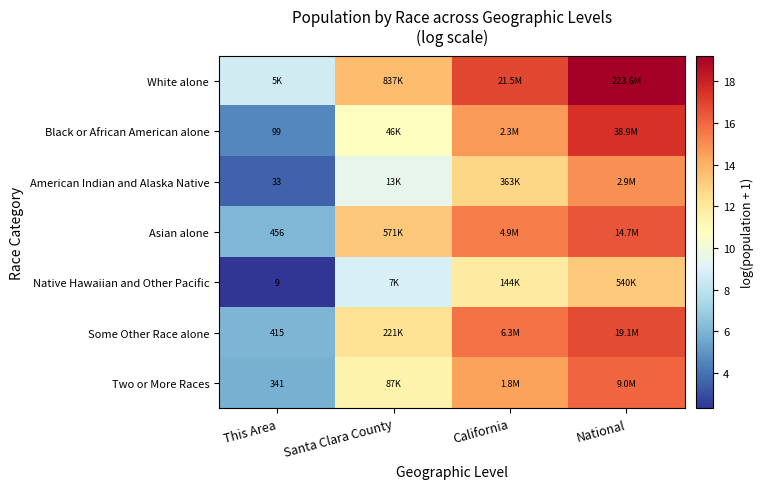

Is the value of Two or More Races at This Area greater than the value of Black or African American alone at This Area?

Yes